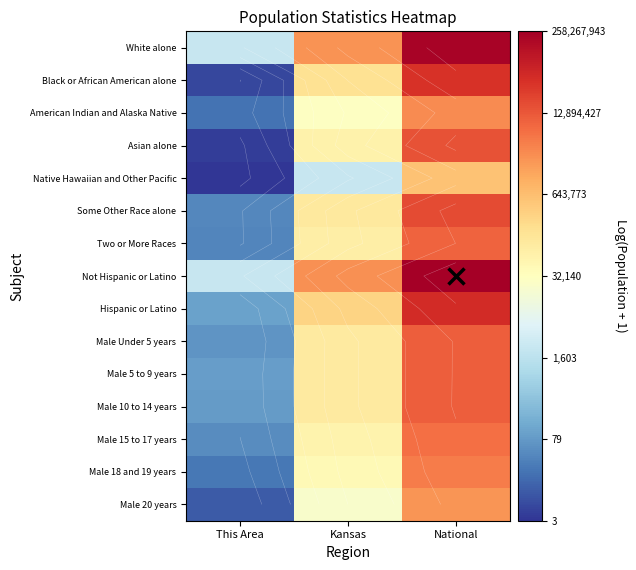

At National, list the series in order from largest to smallest.

Not Hispanic or Latino, White alone, Hispanic or Latino, Black or African American alone, Some Other Race alone, Asian alone, Male 10 to 14 years, Male 5 to 9 years, Male Under 5 years, Two or More Races, Male 15 to 17 years, Male 18 and 19 years, American Indian and Alaska Native, Male 20 years, Native Hawaiian and Other Pacific